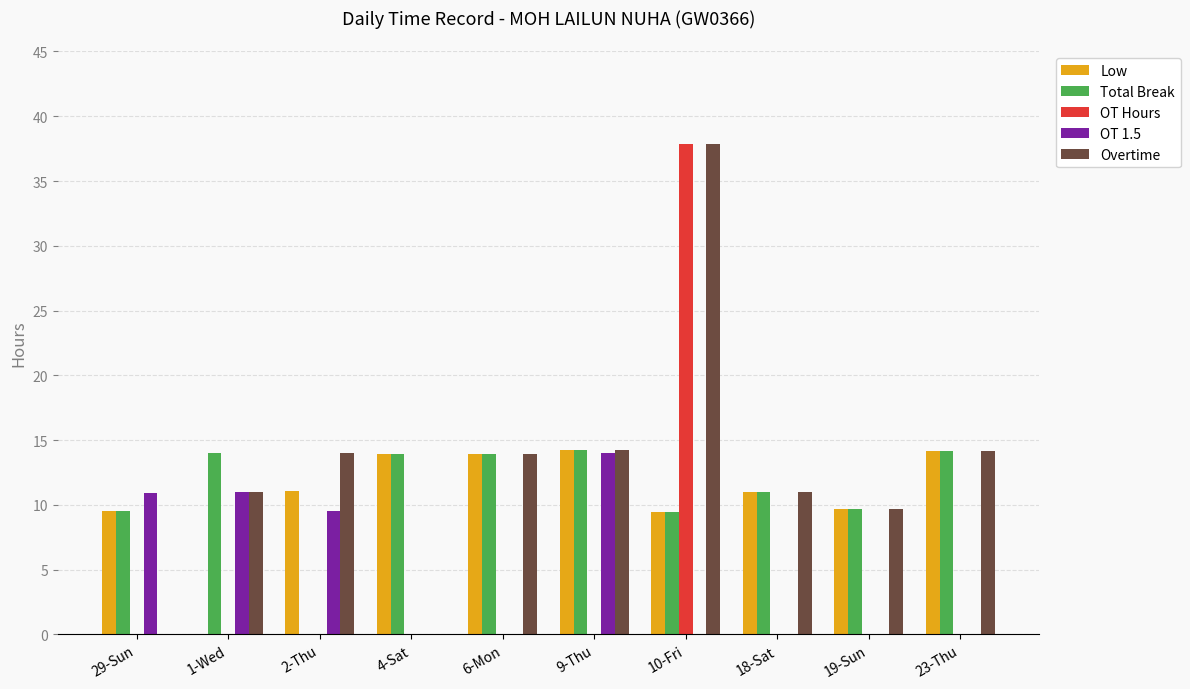

What is the sum of the Total Break values at 1-Wed and 23-Thu?

28.2